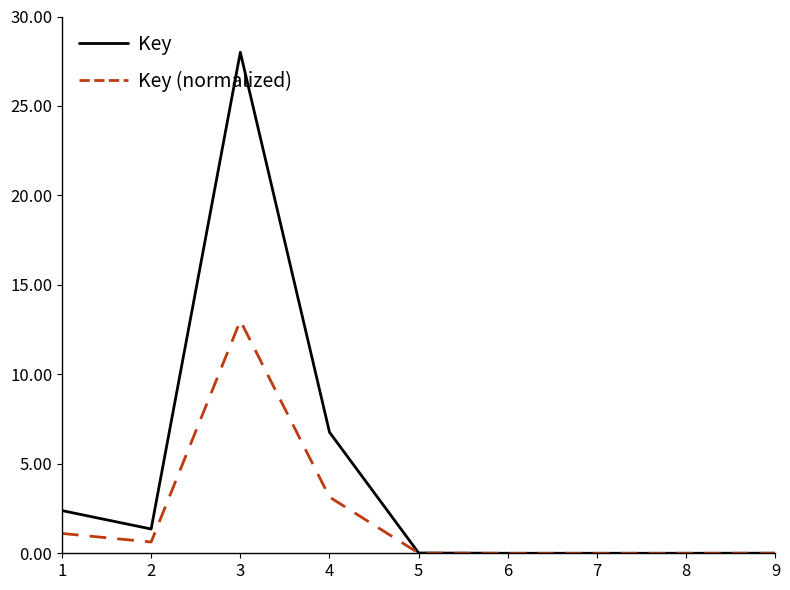

The value of Key at 8 is 0.0. True or false?

True